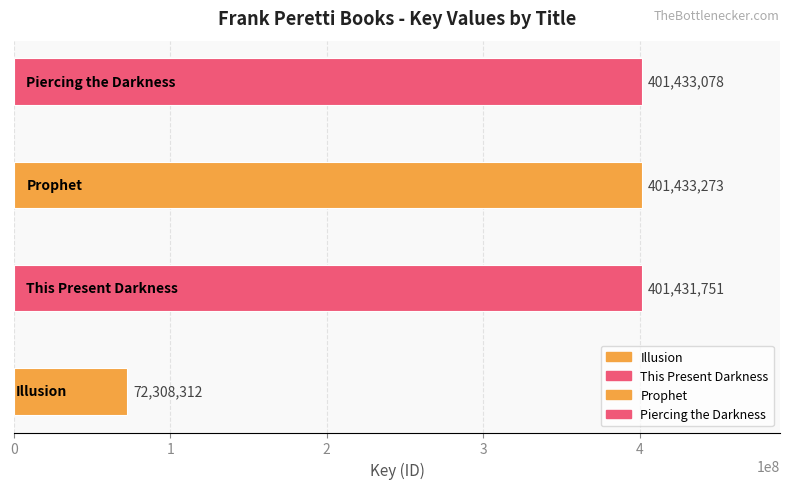

What is the minimum value shown in the chart?

72308312